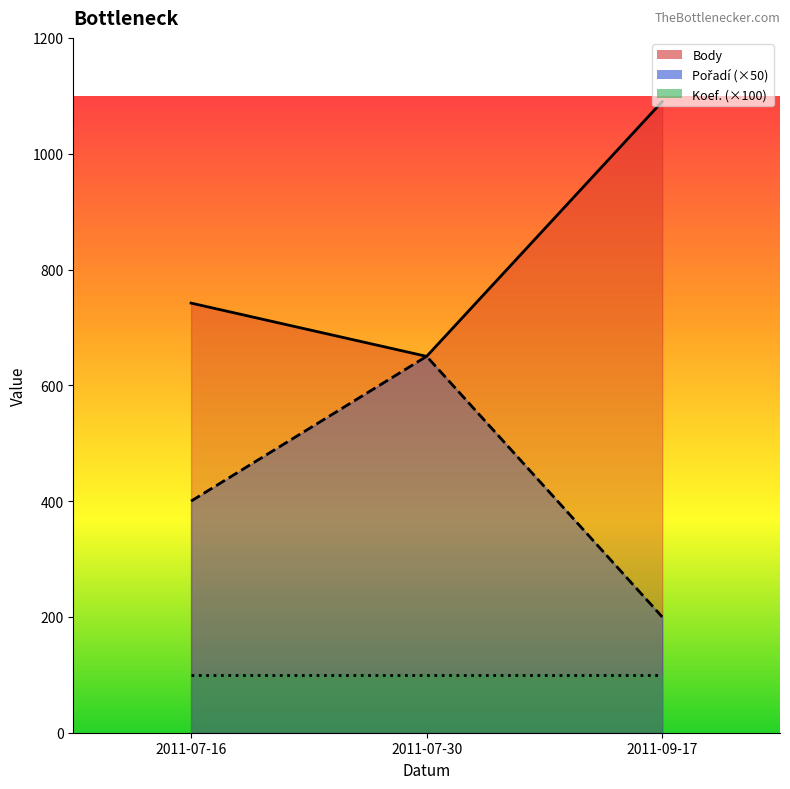

What is the value of the Pořadí point at the 2nd from the left?

650